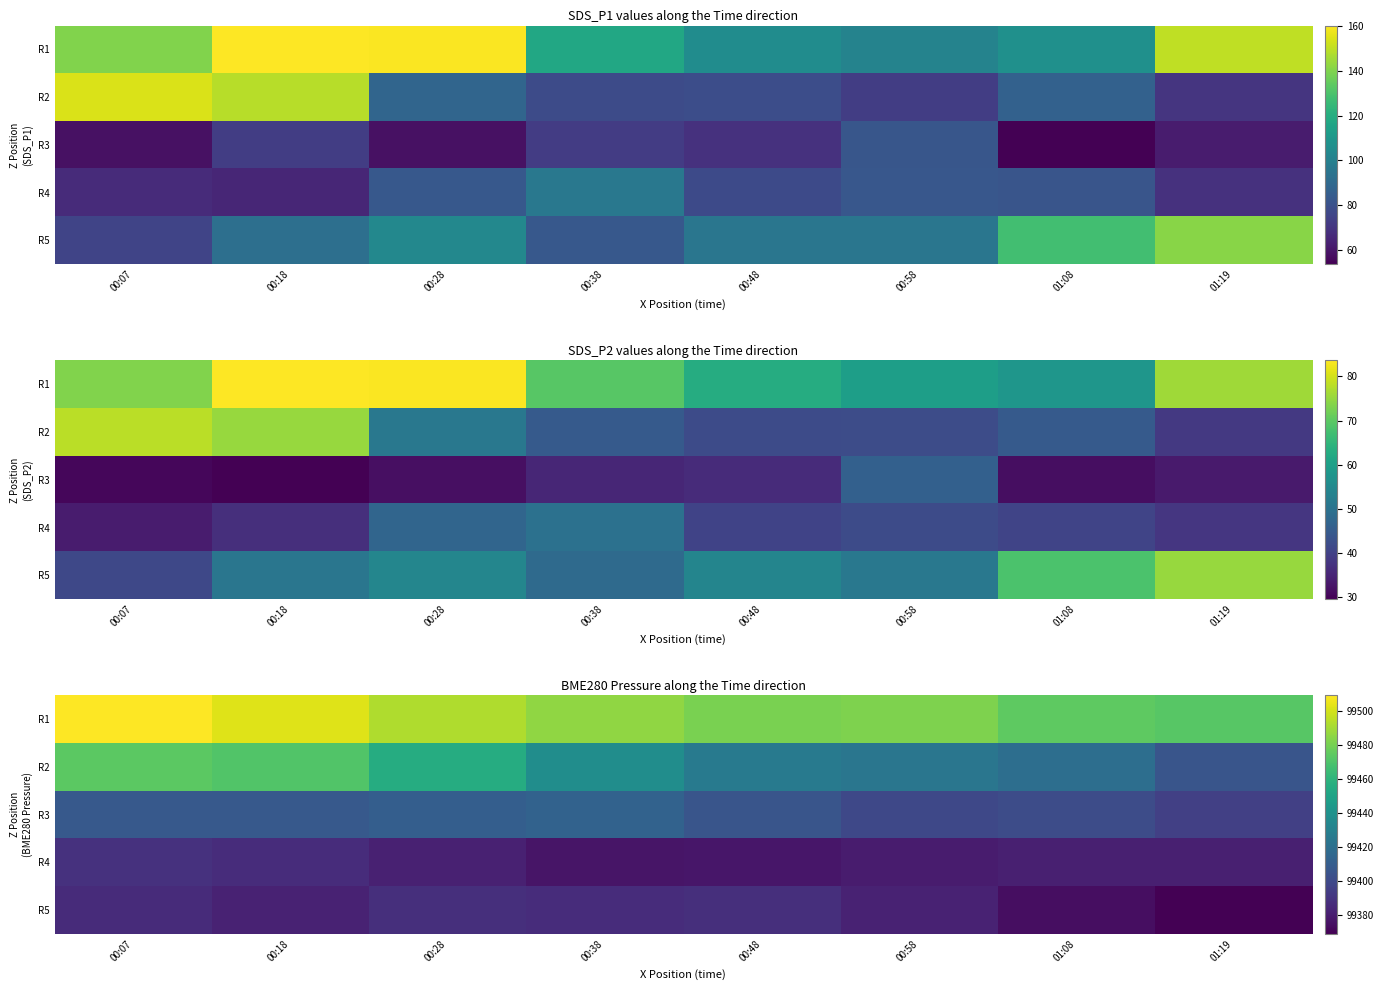

What is the approximate value of R2 at 00:48?

99426.3